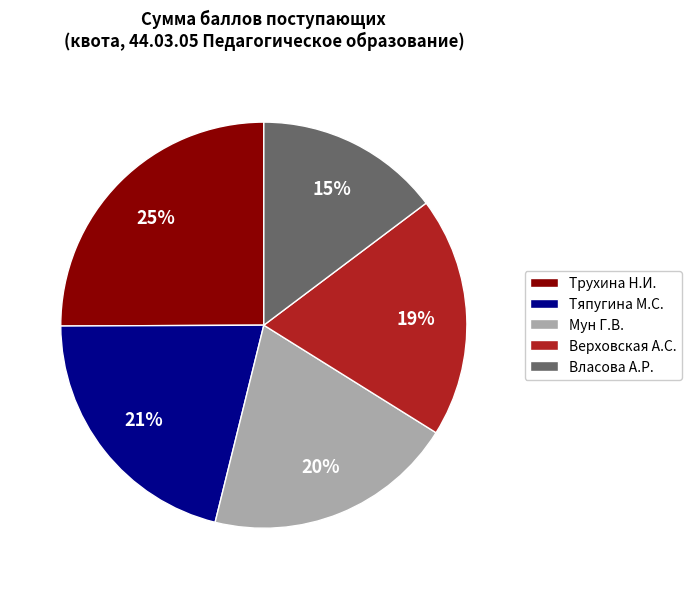

Which has a higher value, Мун Г.В. or Трухина Н.И.?

Трухина Н.И.